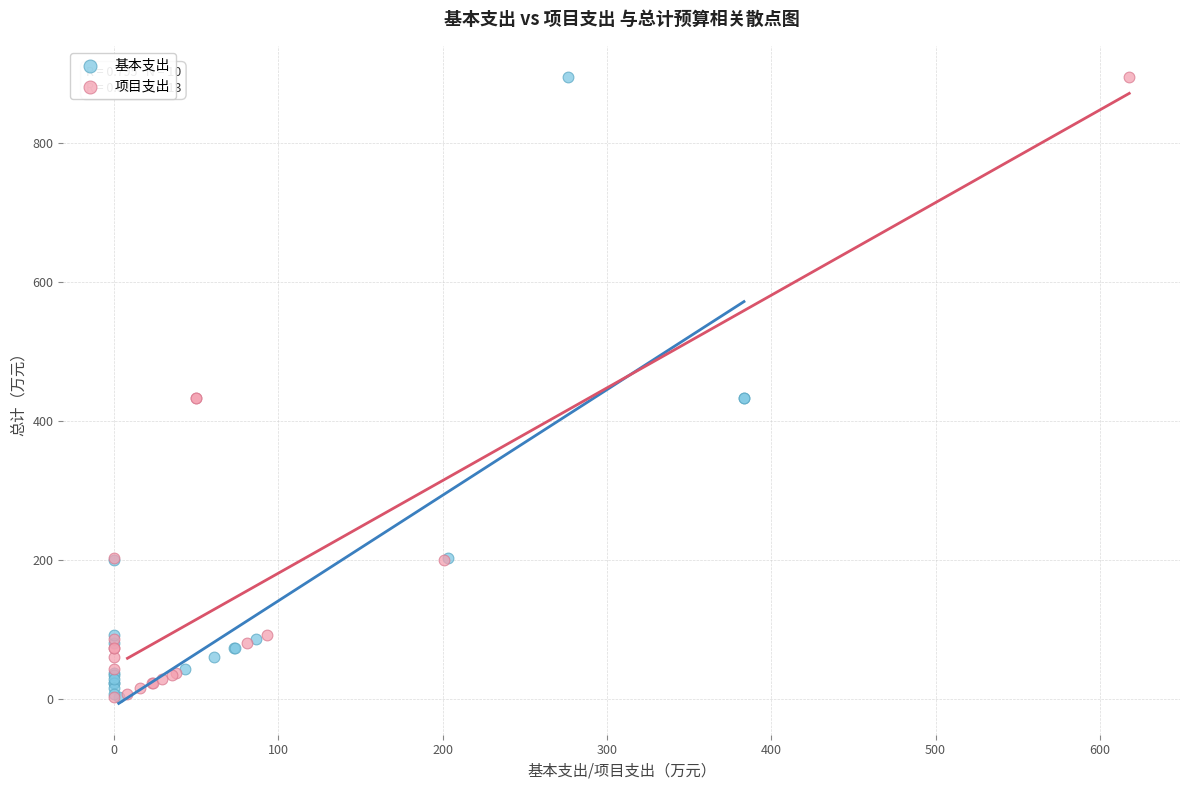

What are all the series names shown in the legend?

基本支出, 项目支出